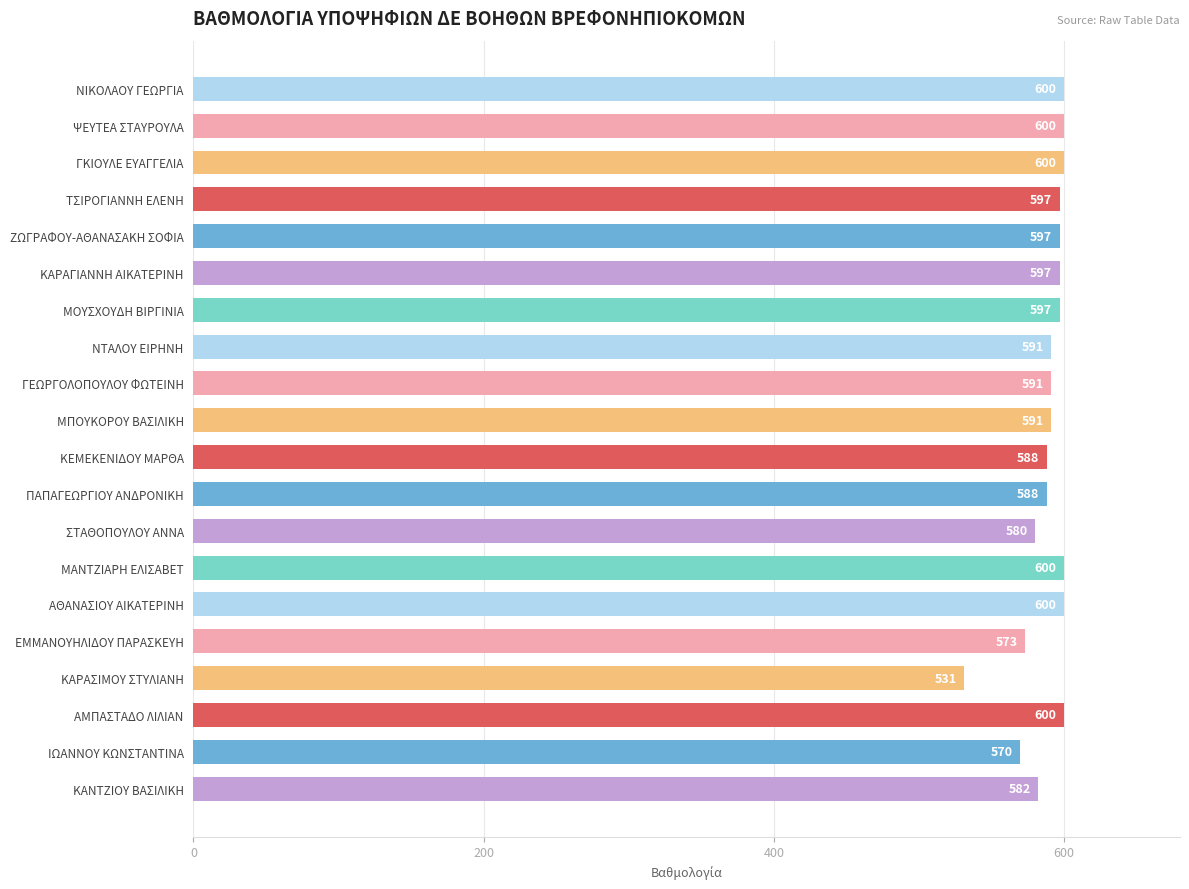

What is the maximum value shown in the chart?

600